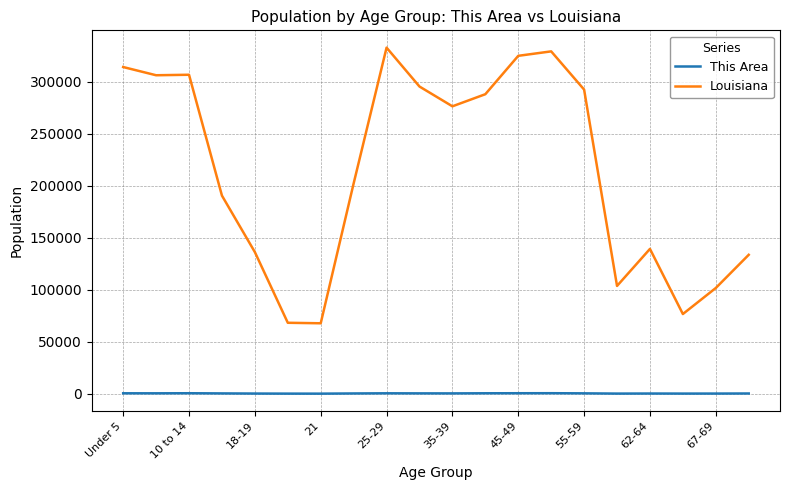

Which series has the largest total across all categories?

Louisiana